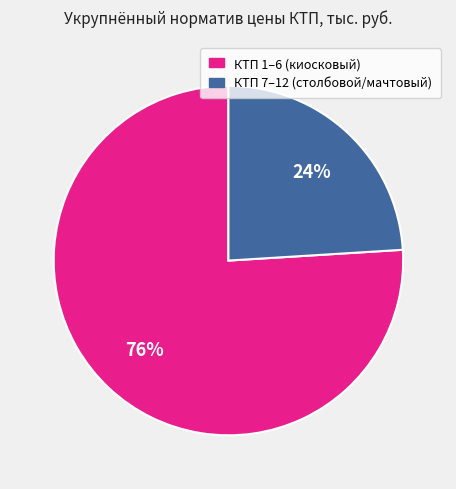

To the nearest percent, what is the difference between the largest and smallest slice percentages?

52%